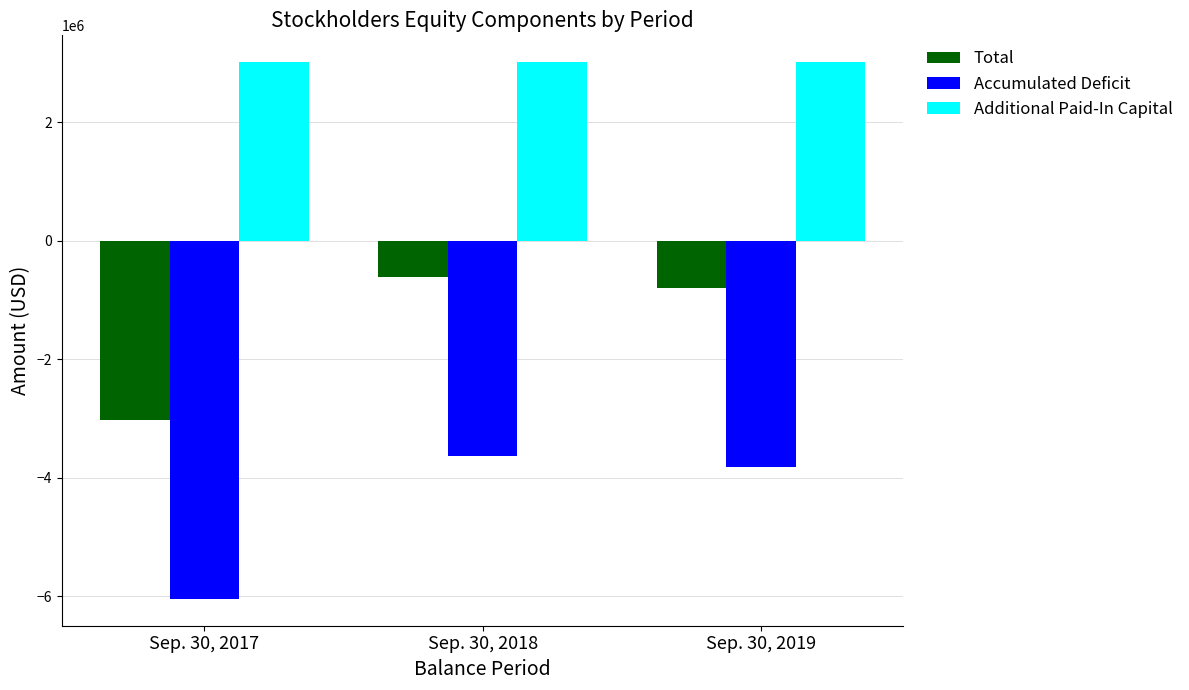

How many bars are there in total?

9